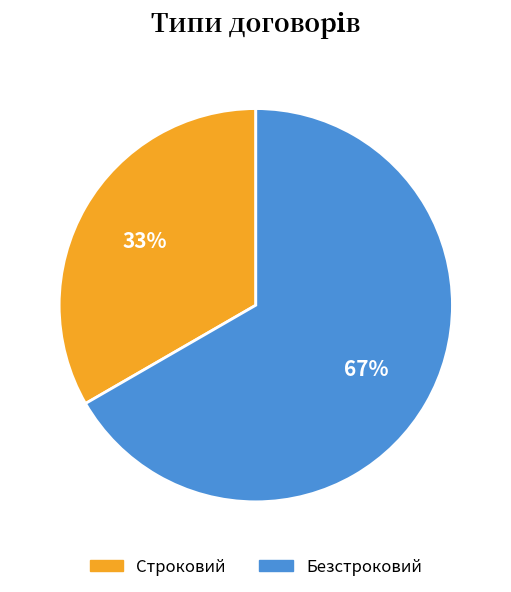

Is Безстроковий the majority of the pie?

Yes